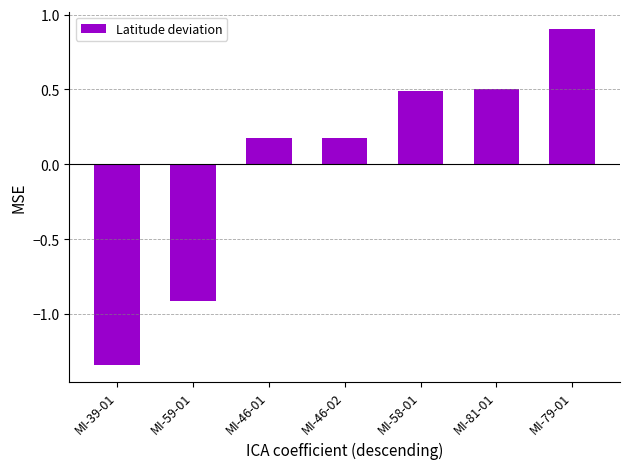

Which label corresponds to the smallest value in the chart?

MI-39-01